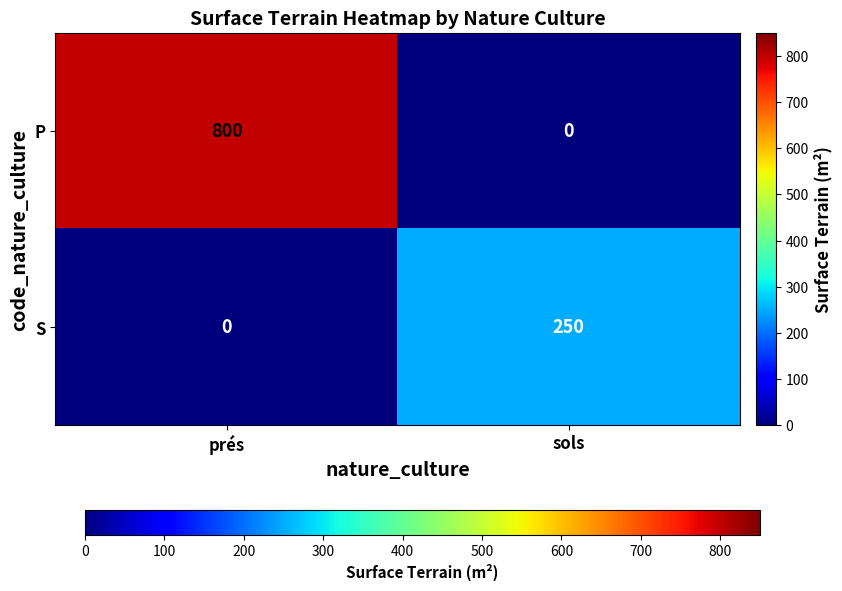

List the series in order of their peak value, highest first.

P, S